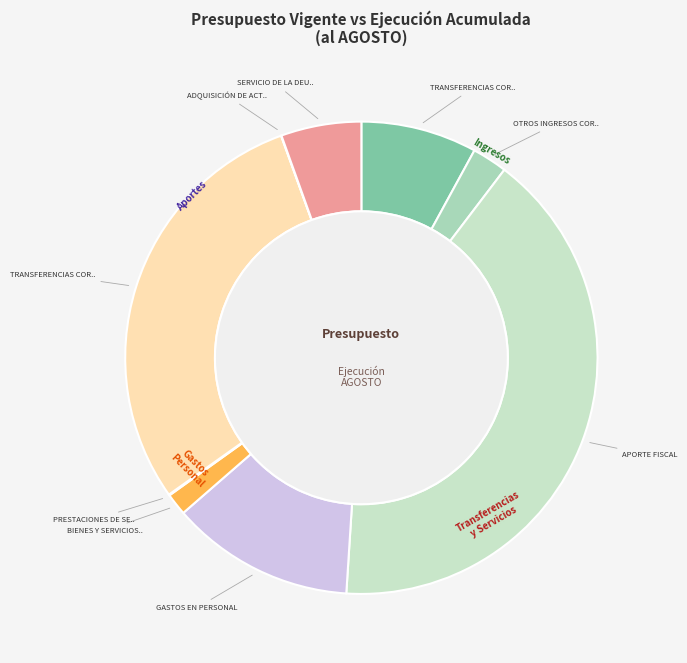

Rank the categories by value from highest to lowest.

APORTE FISCAL, TRANSFERENCIAS CORRIENTES (24), GASTOS EN PERSONAL, TRANSFERENCIAS CORRIENTES, SERVICIO DE LA DEUDA, OTROS INGRESOS CORRIENTES, BIENES Y SERVICIOS DE CONSUMO, PRESTACIONES DE SEGURIDAD SOCIAL, ADQUISICIÓN DE ACTIVOS NO FINANCIEROS, TRANSFERENCIAS PARA GASTOS DE CAPITAL, SALDO INICIAL DE CAJA